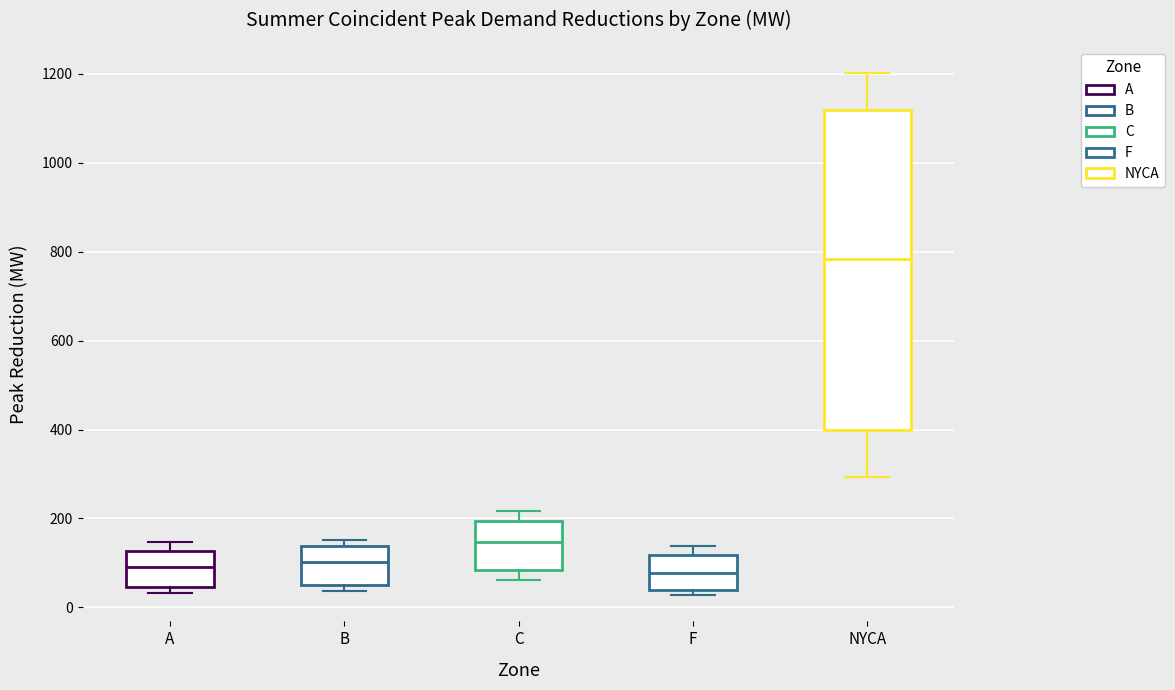

Which box is the tallest, from its lower edge to its upper edge?

NYCA